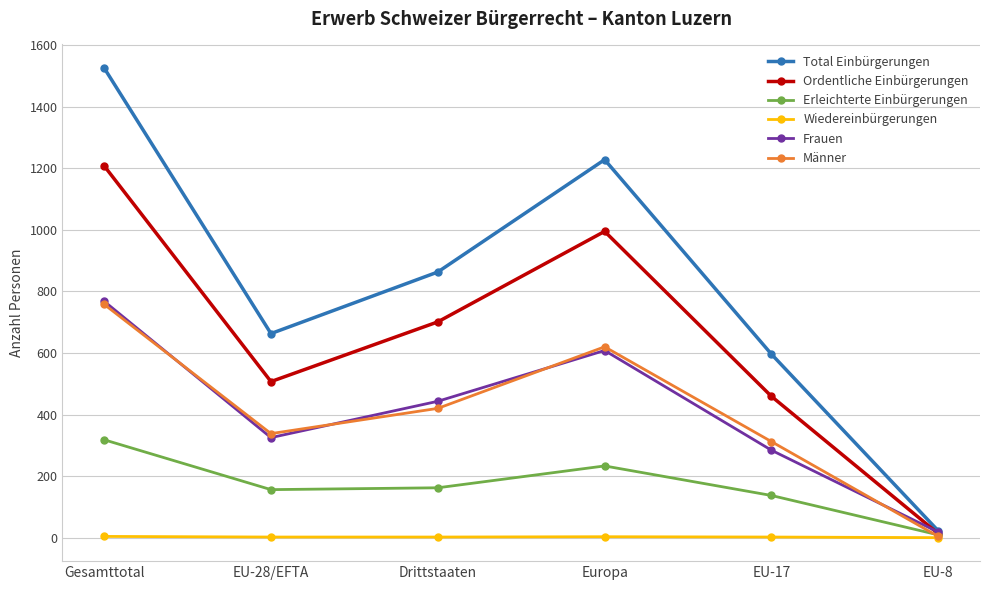

True or false: Männer has more than 2 points higher than both neighbors.

False